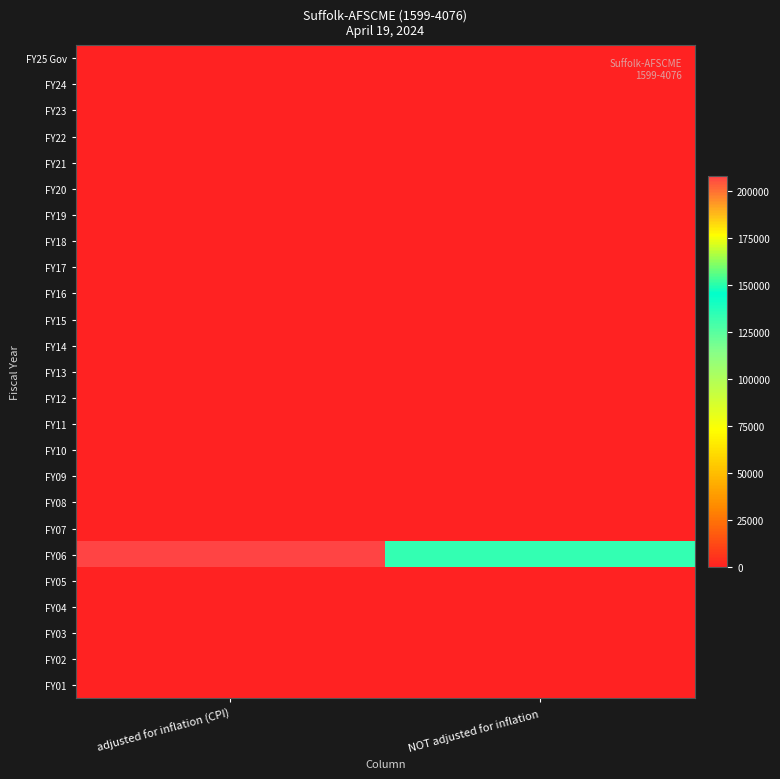

Reading right to left, transcribe all the data shown in this chart.

FY25 Gov: NOT adjusted for inflation=0	adjusted for inflation (CPI)=0
FY24: NOT adjusted for inflation=0	adjusted for inflation (CPI)=0
FY23: NOT adjusted for inflation=0	adjusted for inflation (CPI)=0
FY22: NOT adjusted for inflation=0	adjusted for inflation (CPI)=0
FY21: NOT adjusted for inflation=0	adjusted for inflation (CPI)=0
FY20: NOT adjusted for inflation=0	adjusted for inflation (CPI)=0
FY19: NOT adjusted for inflation=0	adjusted for inflation (CPI)=0
FY18: NOT adjusted for inflation=0	adjusted for inflation (CPI)=0
FY17: NOT adjusted for inflation=0	adjusted for inflation (CPI)=0
FY16: NOT adjusted for inflation=0	adjusted for inflation (CPI)=0
FY15: NOT adjusted for inflation=0	adjusted for inflation (CPI)=0
FY14: NOT adjusted for inflation=0	adjusted for inflation (CPI)=0
FY13: NOT adjusted for inflation=0	adjusted for inflation (CPI)=0
FY12: NOT adjusted for inflation=0	adjusted for inflation (CPI)=0
FY11: NOT adjusted for inflation=0	adjusted for inflation (CPI)=0
FY10: NOT adjusted for inflation=0	adjusted for inflation (CPI)=0
FY09: NOT adjusted for inflation=0	adjusted for inflation (CPI)=0
FY08: NOT adjusted for inflation=0	adjusted for inflation (CPI)=0
FY07: NOT adjusted for inflation=0	adjusted for inflation (CPI)=0
FY06: NOT adjusted for inflation=133510	adjusted for inflation (CPI)=207639
FY05: NOT adjusted for inflation=0	adjusted for inflation (CPI)=0
FY04: NOT adjusted for inflation=0	adjusted for inflation (CPI)=0
FY03: NOT adjusted for inflation=0	adjusted for inflation (CPI)=0
FY02: NOT adjusted for inflation=0	adjusted for inflation (CPI)=0
FY01: NOT adjusted for inflation=0	adjusted for inflation (CPI)=0